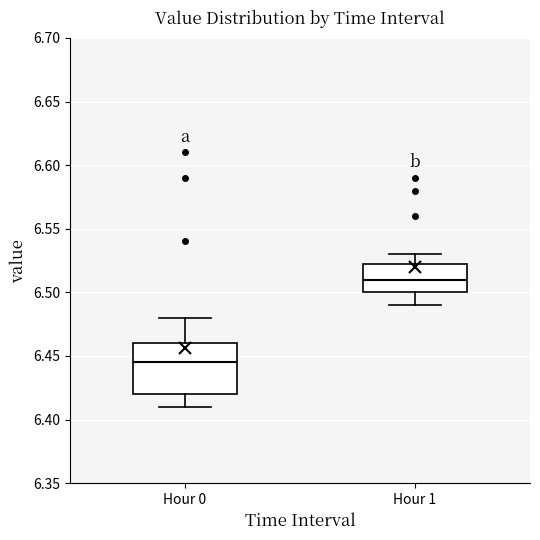

Where is the upper edge of the box for Hour 0 on the y-axis? The values are not printed on the chart, so give them approximately, as read against the axis.

6.460